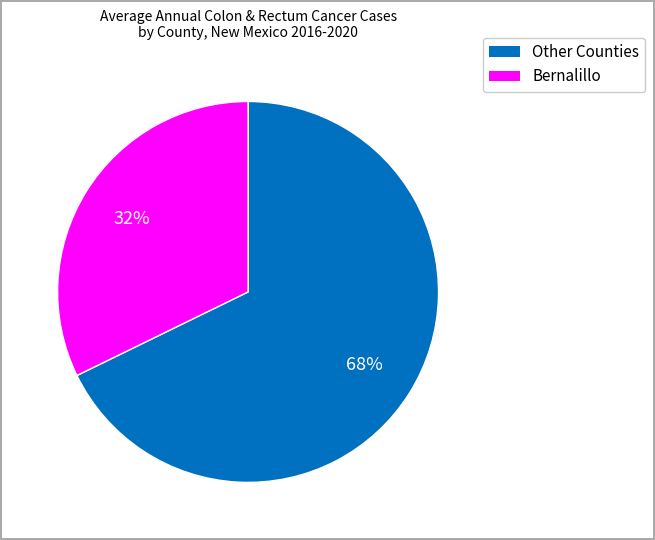

To the nearest percent, what is the difference between the Bernalillo and Other Counties slice percentages?

36%